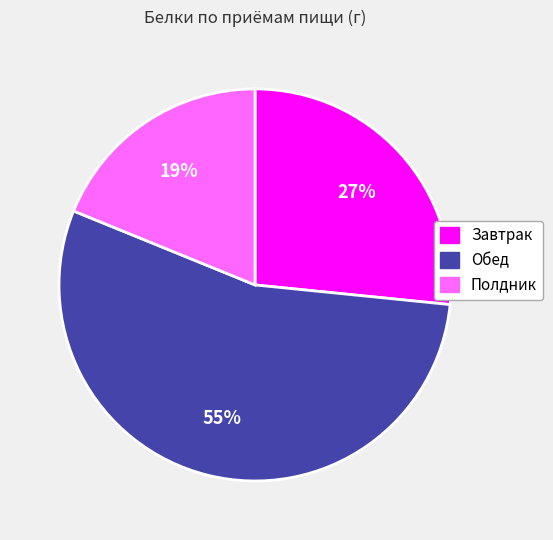

Which category has the smallest portion of the pie?

Полдник